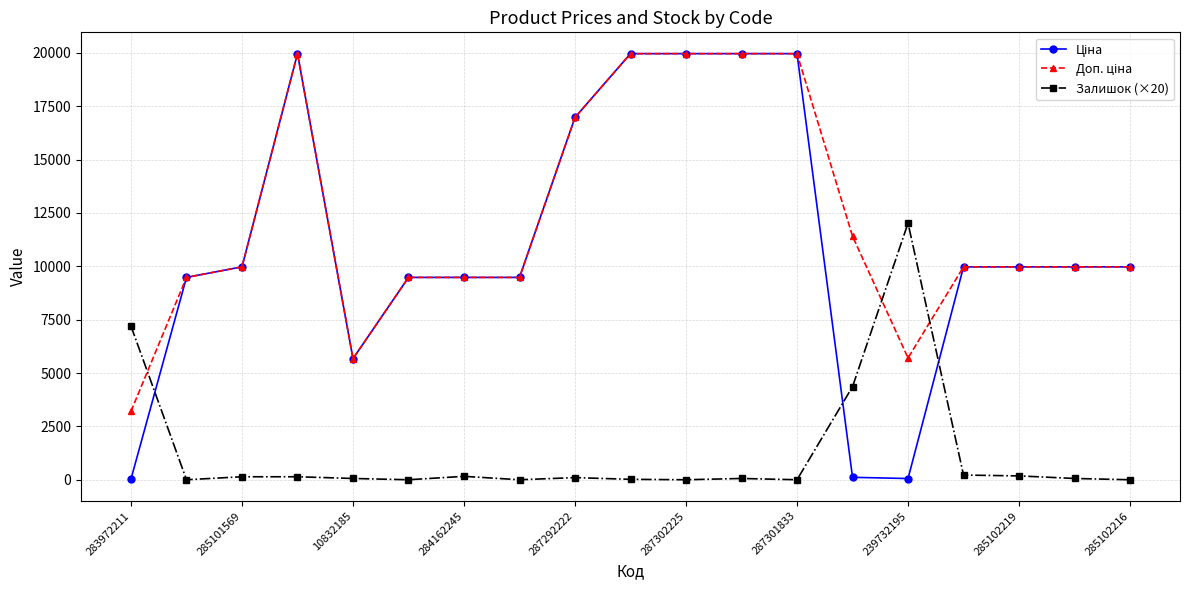

What is the greatest value displayed?

19964.2